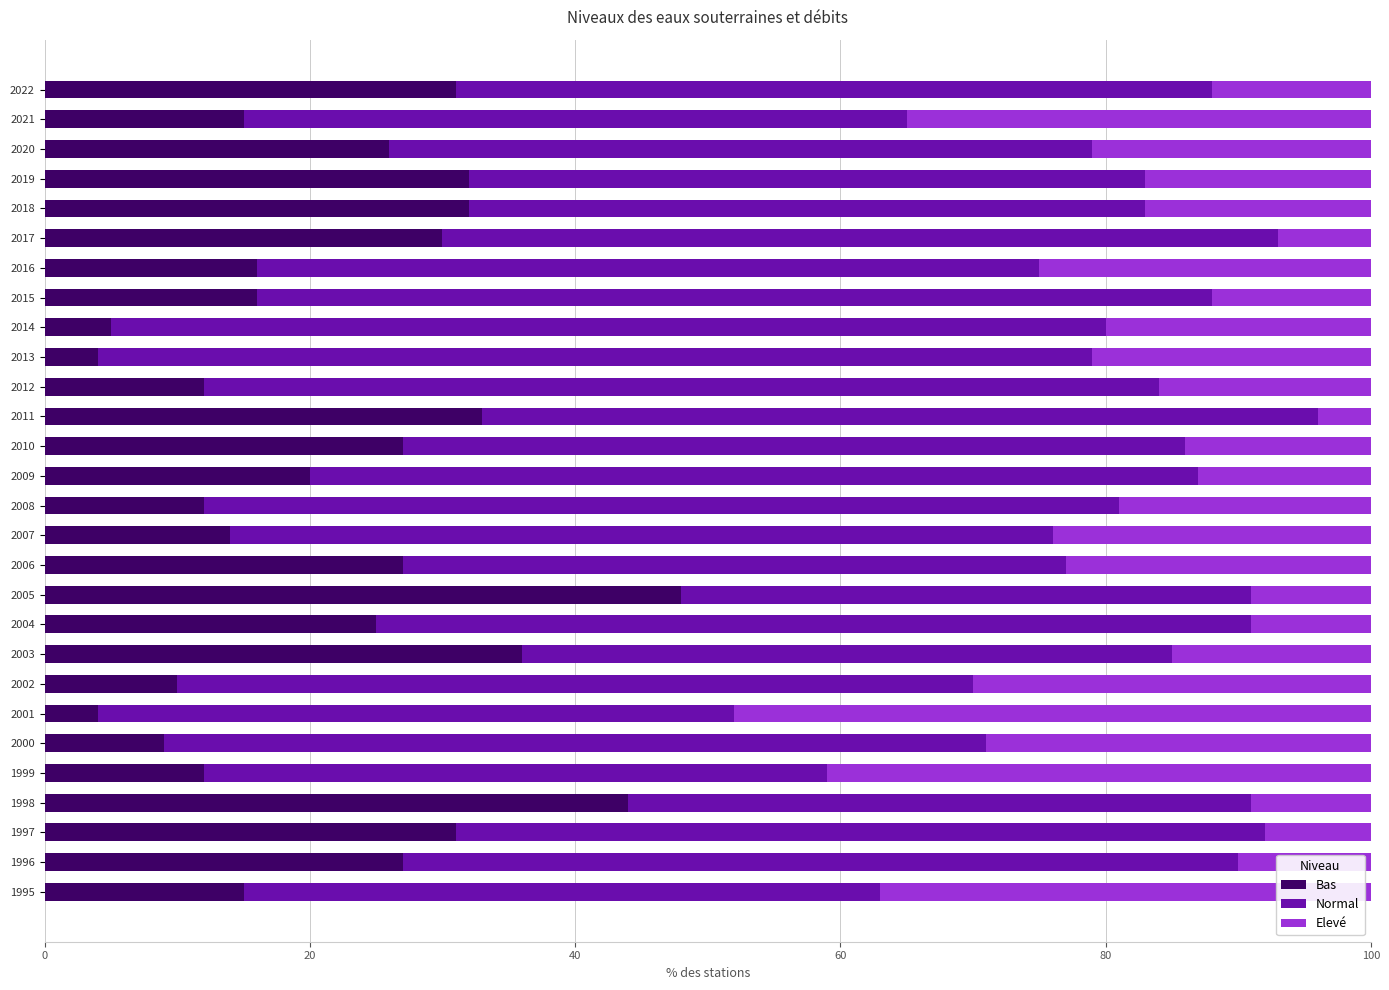

What is the average value of the Bas series?

22